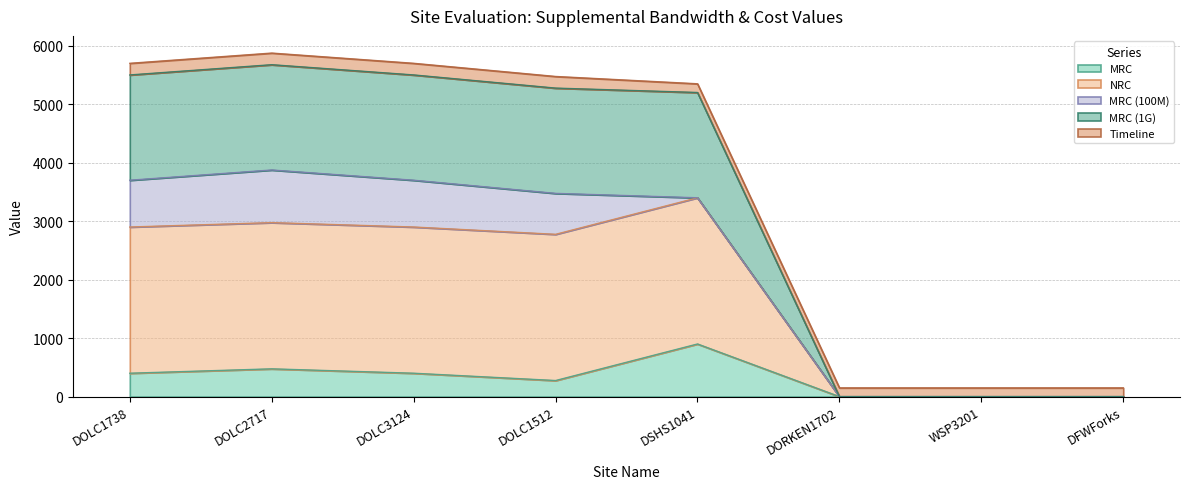

What is the total value across all series at DFWForks?

150